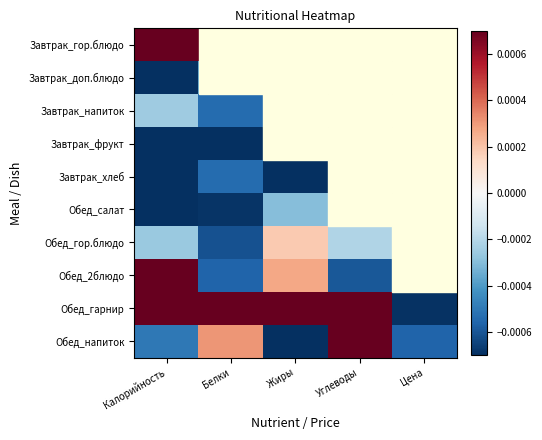

Reading right to left, list all the values displayed in this chart.

Завтрак_гор.блюдо: Цена=0.0	Углеводы=-0.0	Жиры=0.0	Белки=0.0	Калорийность=0.0
Завтрак_доп.блюдо: Цена=-0.0	Углеводы=-0.0	Жиры=0.0	Белки=-0.0	Калорийность=-0.0
Завтрак_напиток: Цена=-0.0	Углеводы=0.0	Жиры=-0.0	Белки=-0.0	Калорийность=-0.0
Завтрак_фрукт: Цена=-0.0	Углеводы=-0.0	Жиры=-0.0	Белки=-0.0	Калорийность=-0.0
Завтрак_хлеб: Цена=-0.0	Углеводы=-0.0	Жиры=-0.0	Белки=-0.0	Калорийность=-0.0
Обед_салат: Цена=-0.0	Углеводы=-0.0	Жиры=-0.0	Белки=-0.0	Калорийность=-0.0
Обед_гор.блюдо: Цена=0.0	Углеводы=-0.0	Жиры=0.0	Белки=-0.0	Калорийность=-0.0
Обед_2блюдо: Цена=0.0	Углеводы=-0.0	Жиры=0.0	Белки=-0.0	Калорийность=0.0
Обед_гарнир: Цена=-0.0	Углеводы=0.0	Жиры=0.0	Белки=0.0	Калорийность=0.0
Обед_напиток: Цена=-0.0	Углеводы=0.0	Жиры=-0.0	Белки=0.0	Калорийность=-0.0